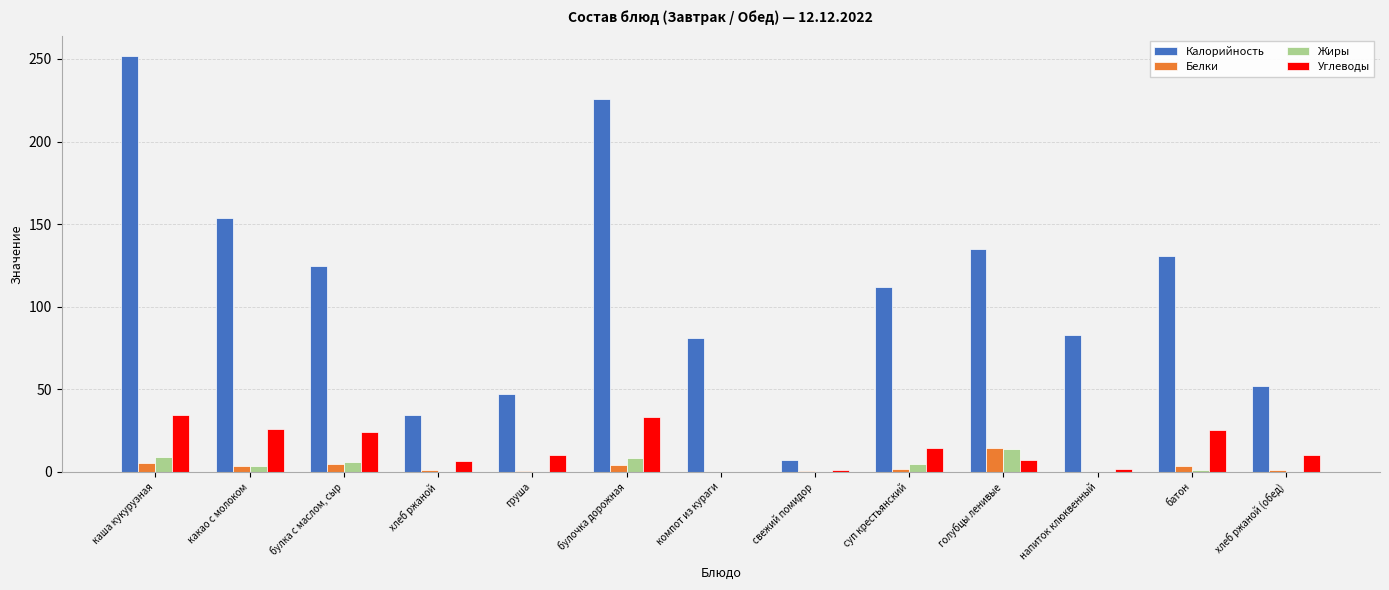

Between каша кукурузная and свежий помидор, which series saw the biggest shift?

Калорийность